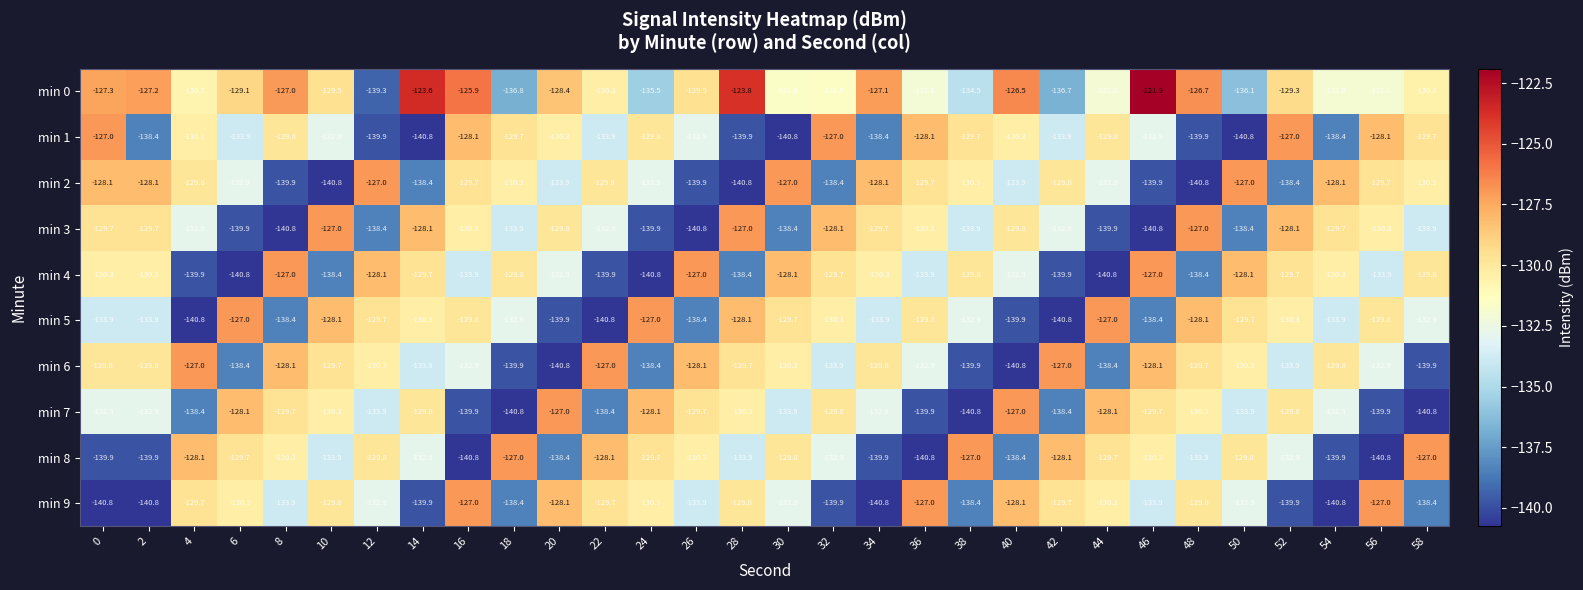

Where does the min 9 series first go above -132?

4